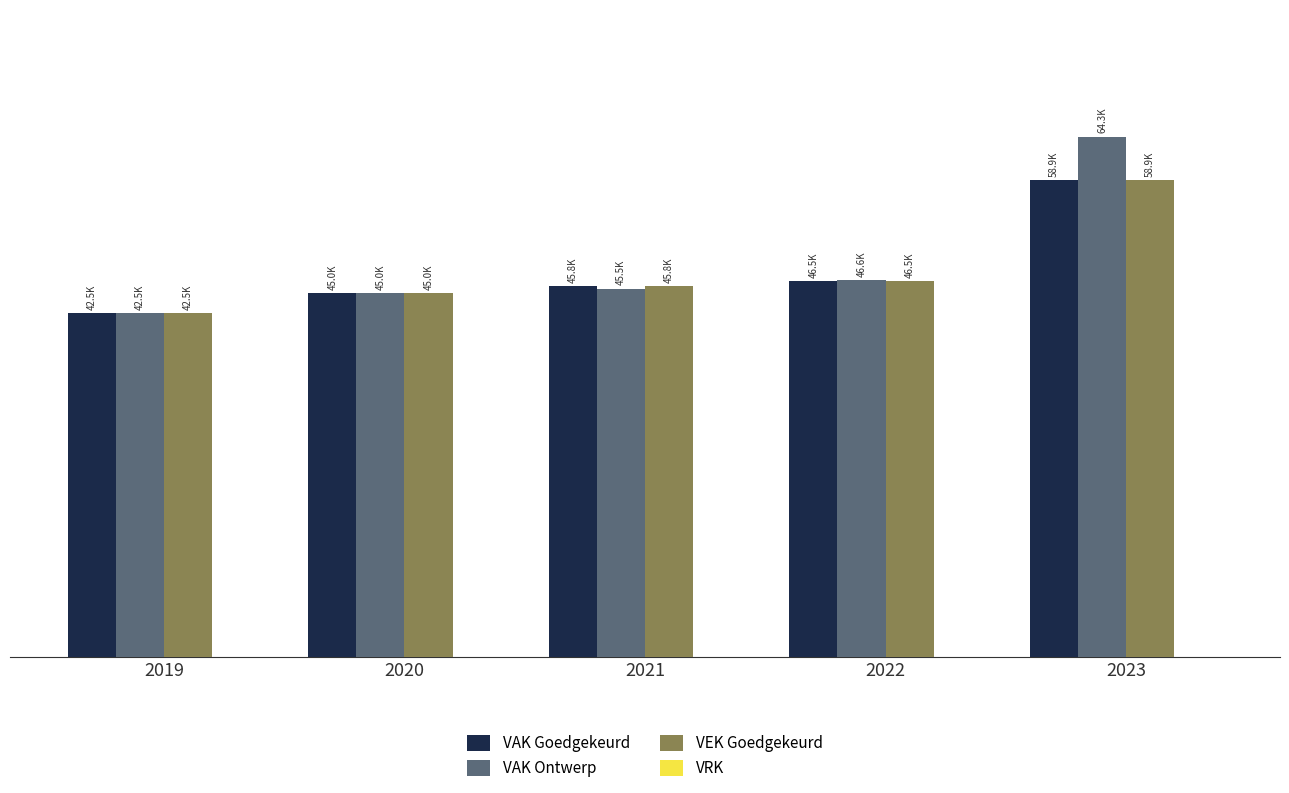

Does the chart contain stacked bars?

No